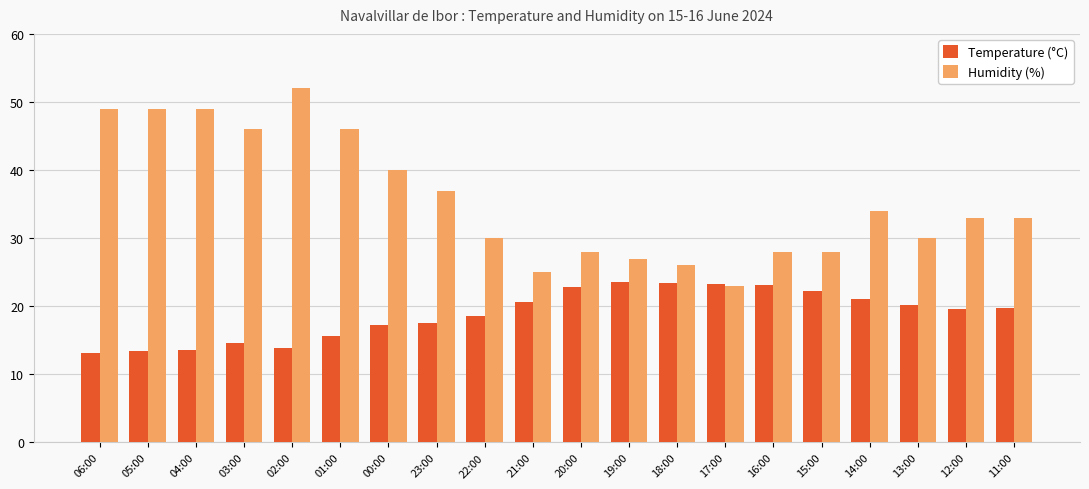

Does the chart contain any negative values?

No